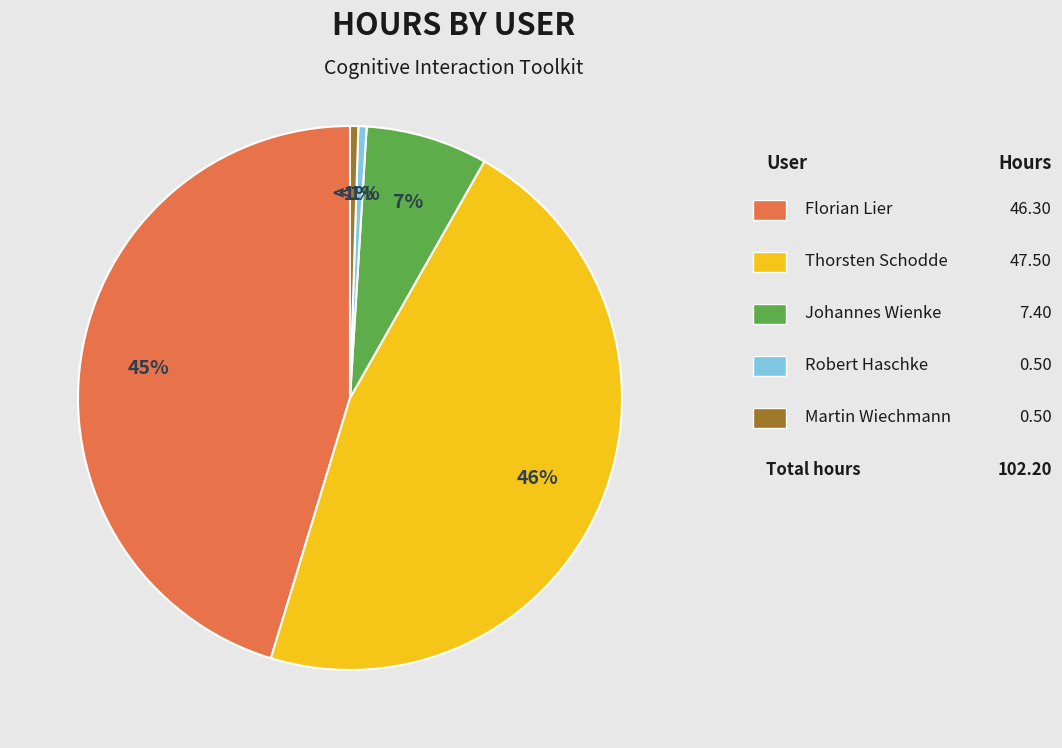

To the nearest percent, what is the combined percentage of Florian Lier and Robert Haschke?

46%